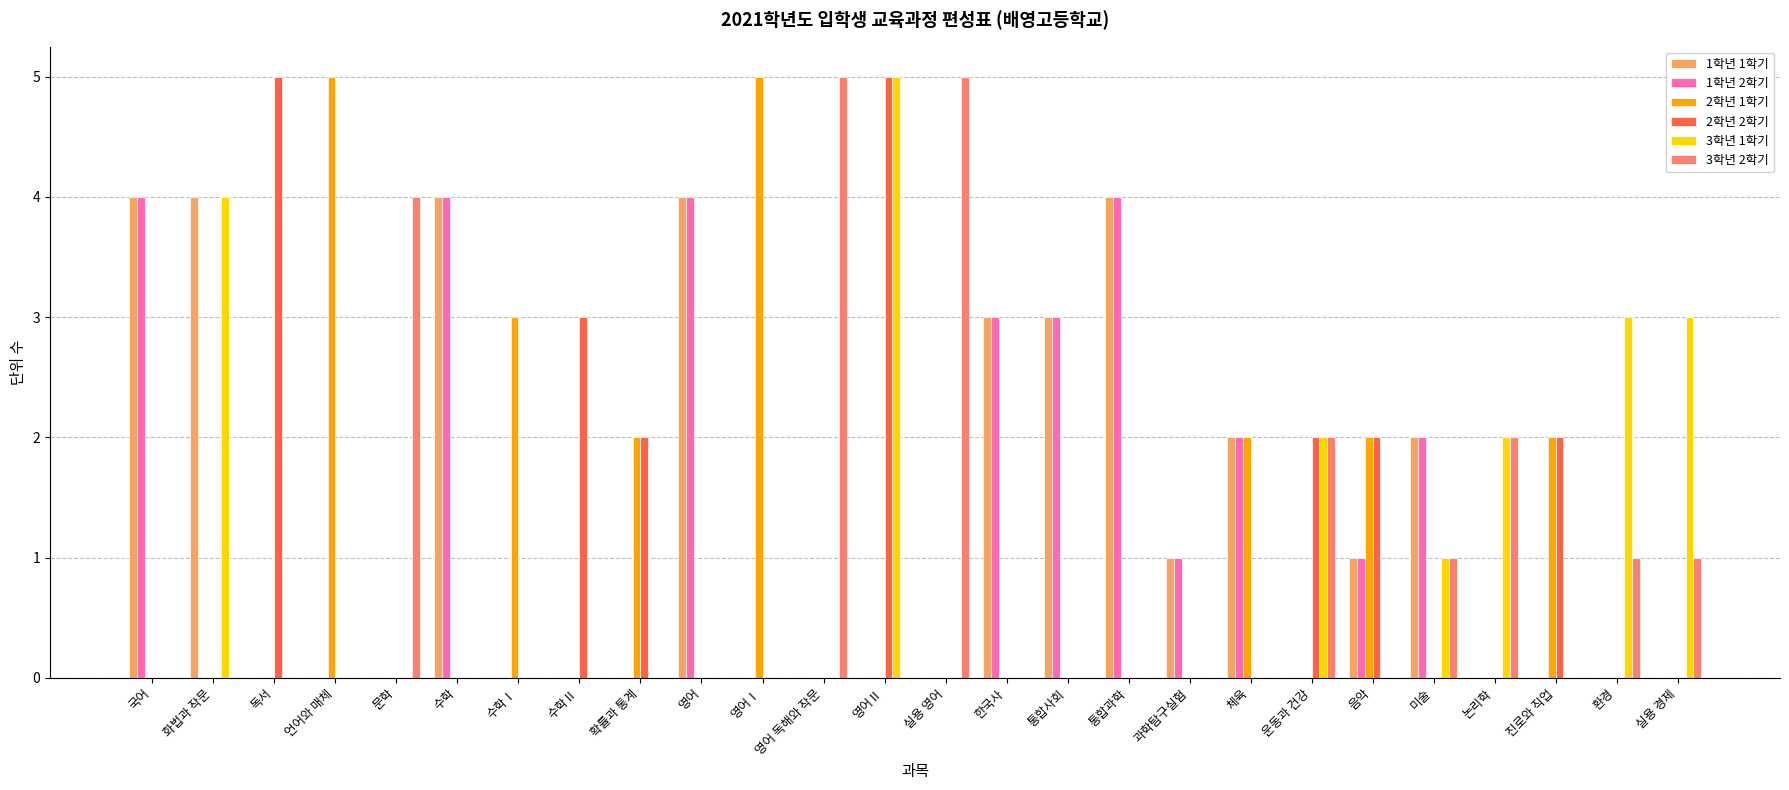

Between 문학 and 통합사회, which series saw the biggest shift?

3학년 2학기